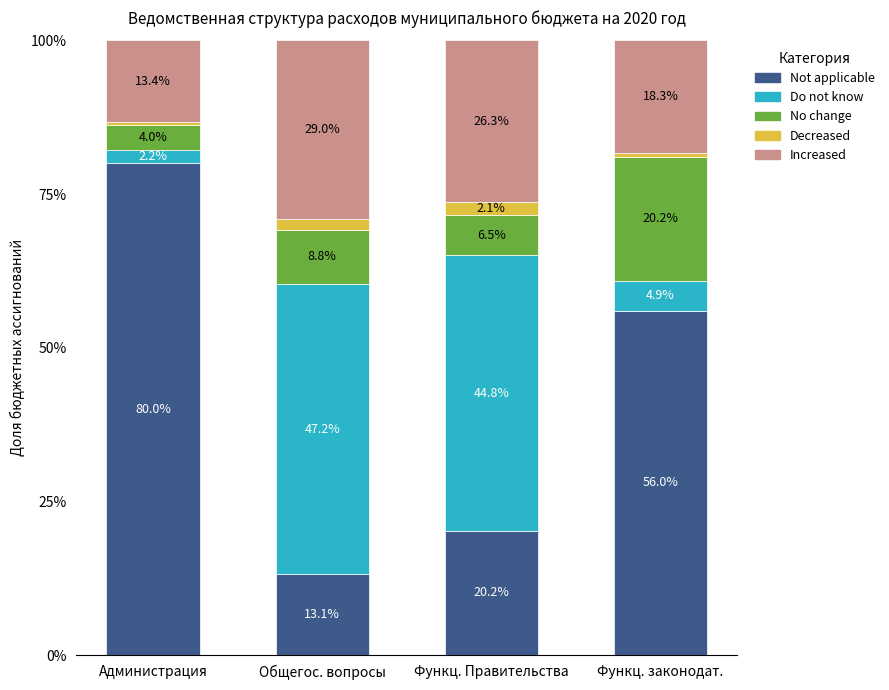

Is it true that Not applicable equals 21.0 at Функц. законодат.?

False